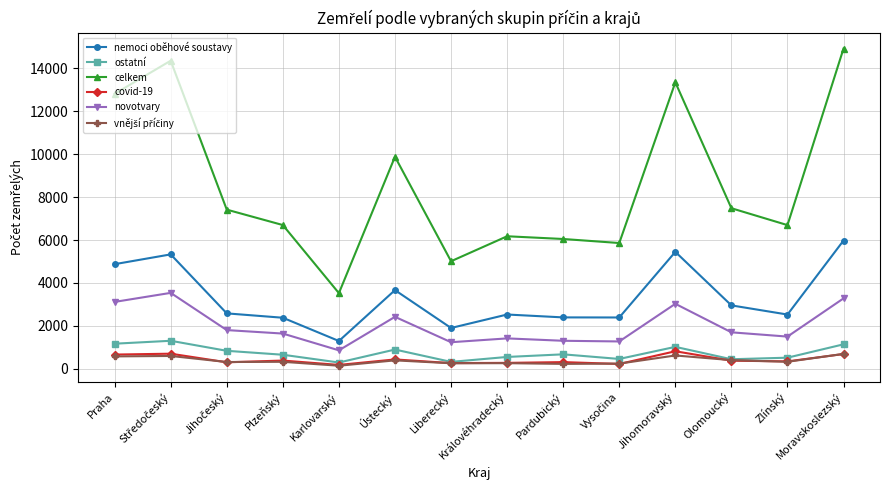

Is it true that nemoci oběhové soustavy equals 1704 at Královéhradecký?

False